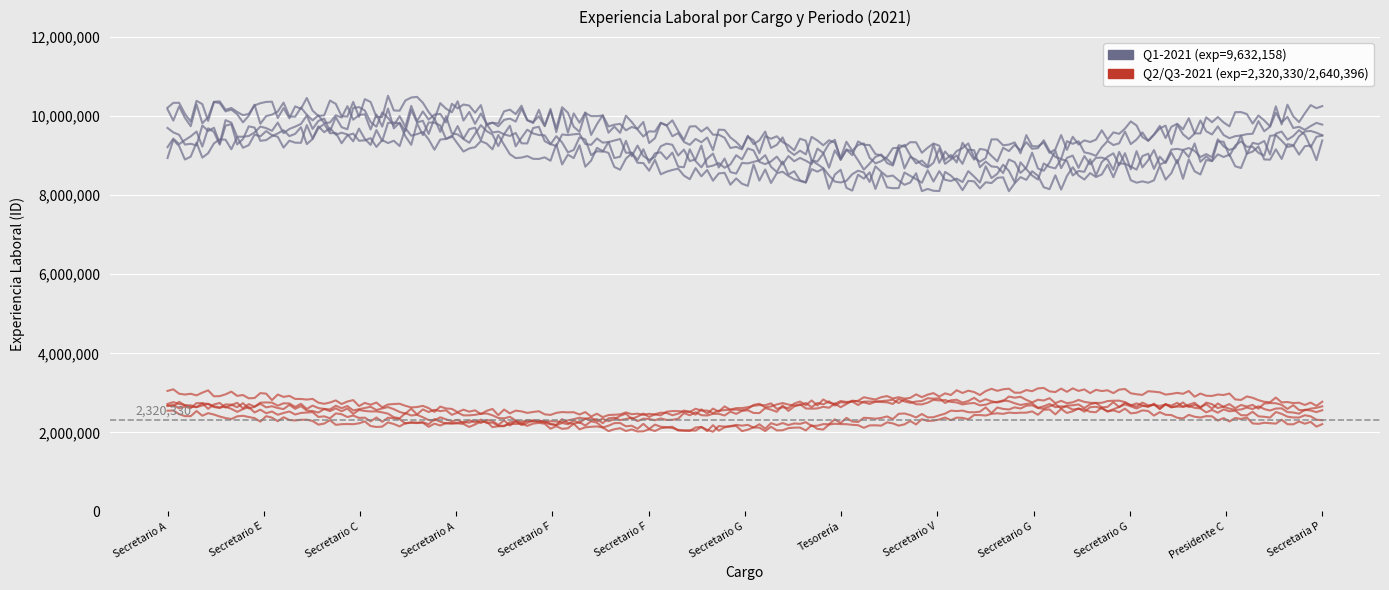

What is the sum of all Licenciatura Q3-2021 values?

34325148